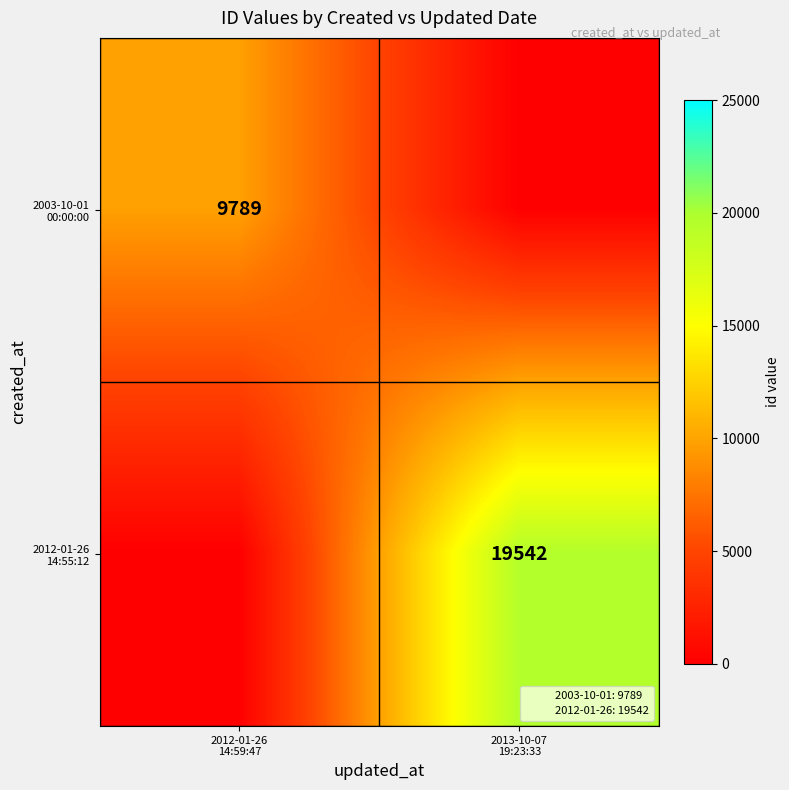

What is the approximate value of 2012-01-26 14:55:12 at 2013-10-07 19:23:33, to the nearest 10?

19540